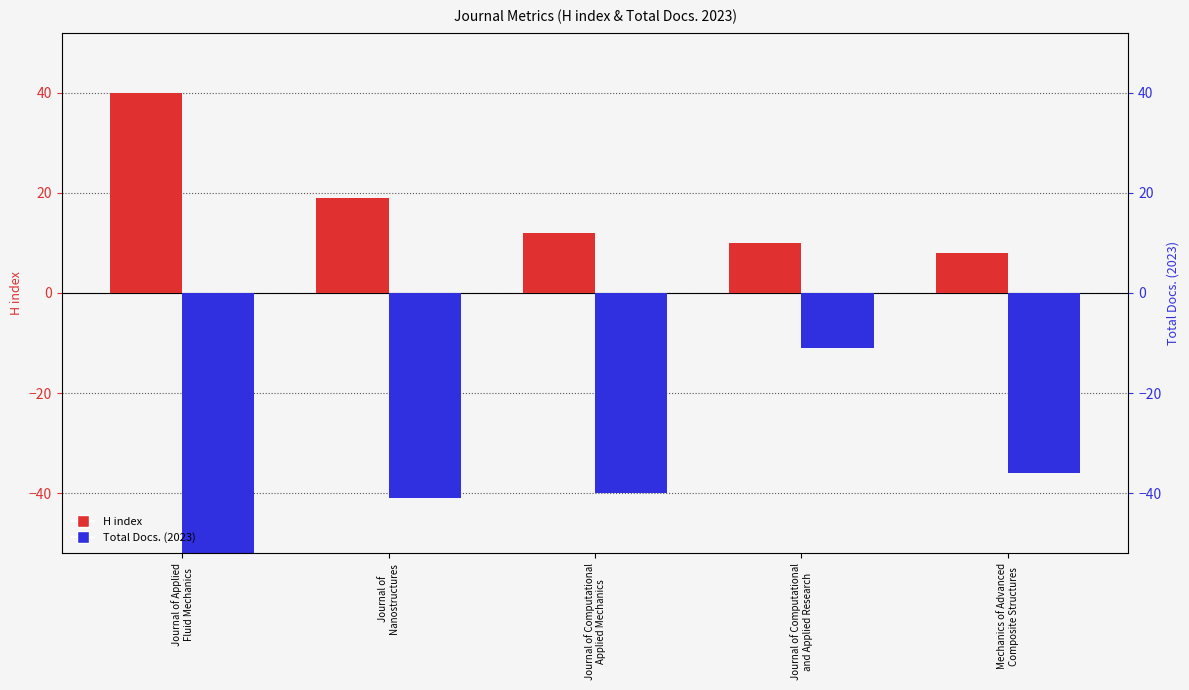

What is the value of the Total Docs. (2023) bar at the 2nd from the left?

-41